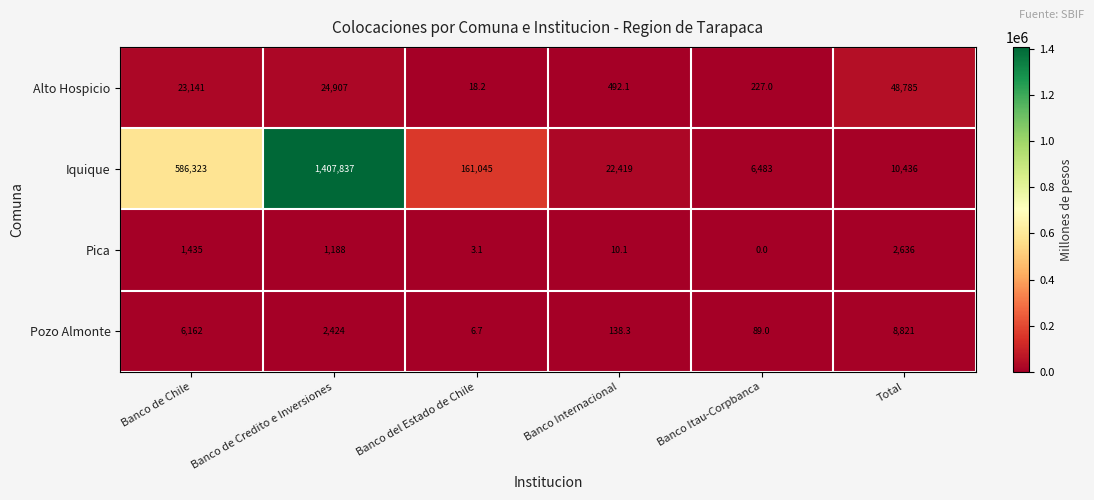

What is the difference between the Pica values at Banco del Estado de Chile and Banco Internacional?

7.0